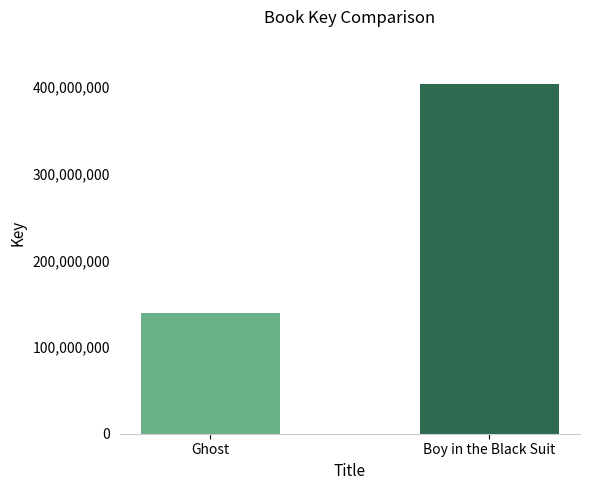

Is it true that the value at Ghost is 139631199?

True